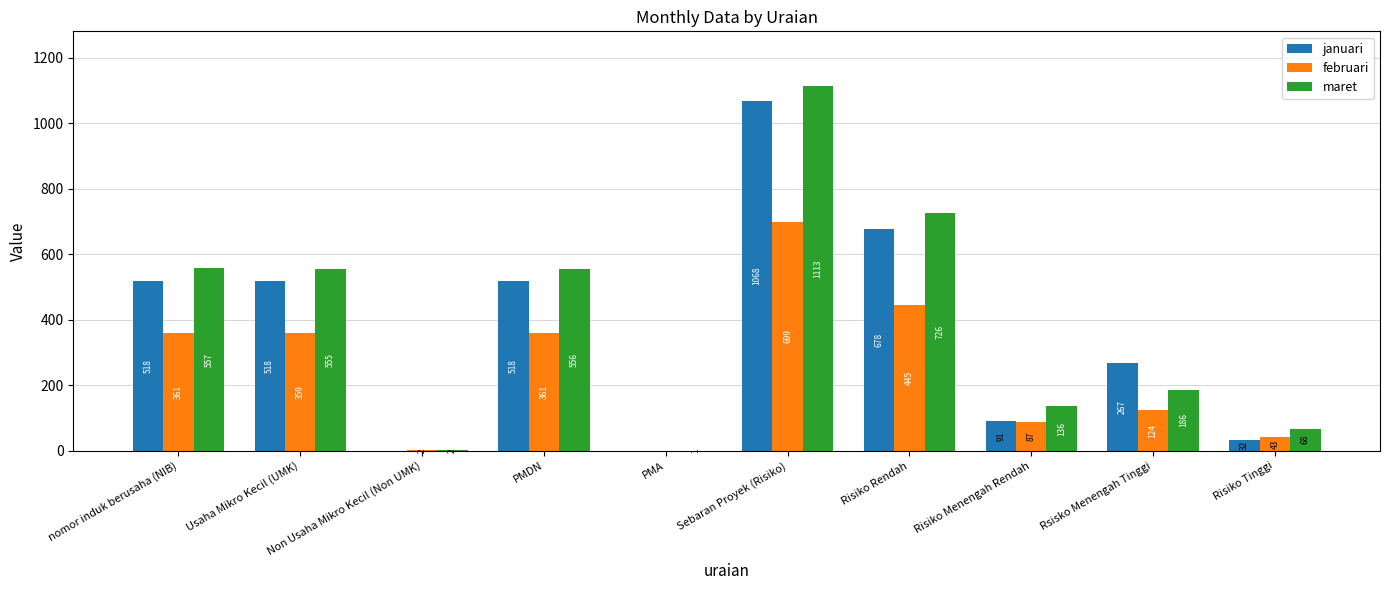

What are all the series names shown in the legend?

januari, februari, maret